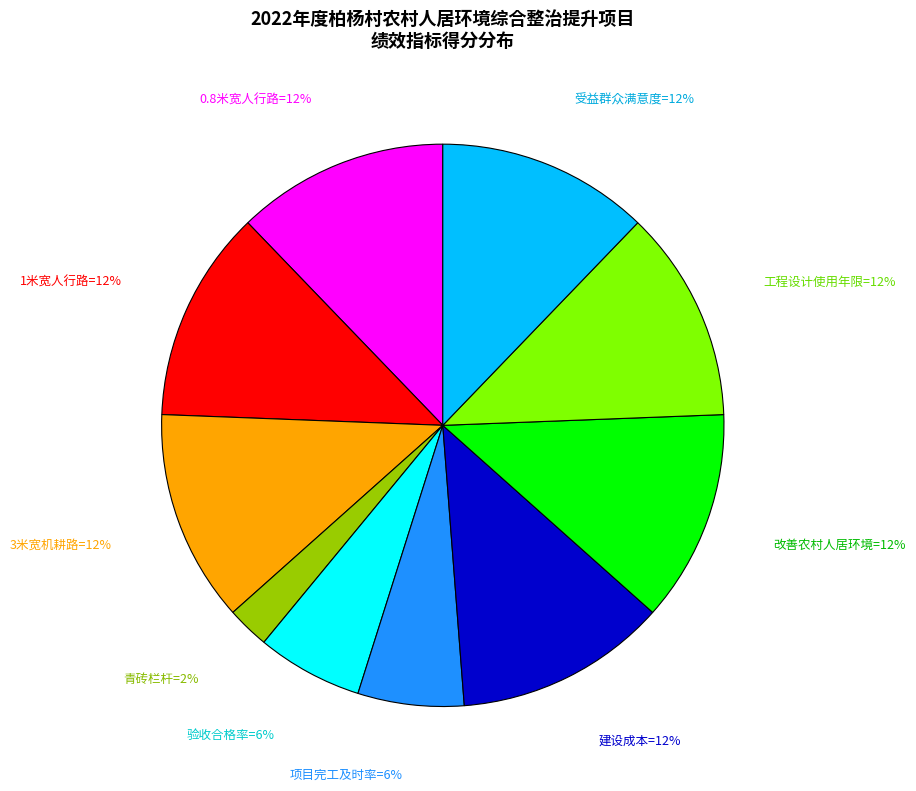

Is there any slice that represents more than half of the pie?

No